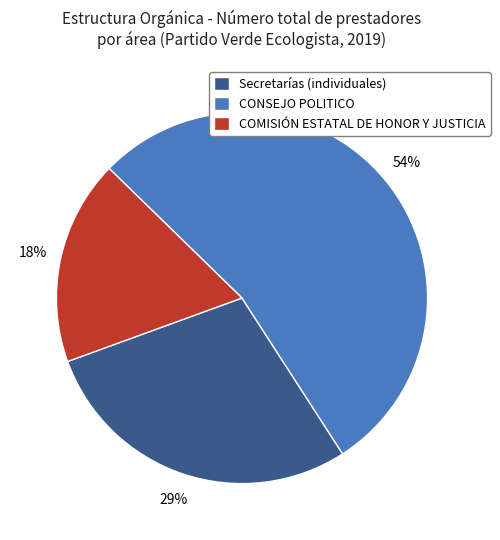

The CONSEJO POLITICO slice represents 42% of the pie. True or false?

False